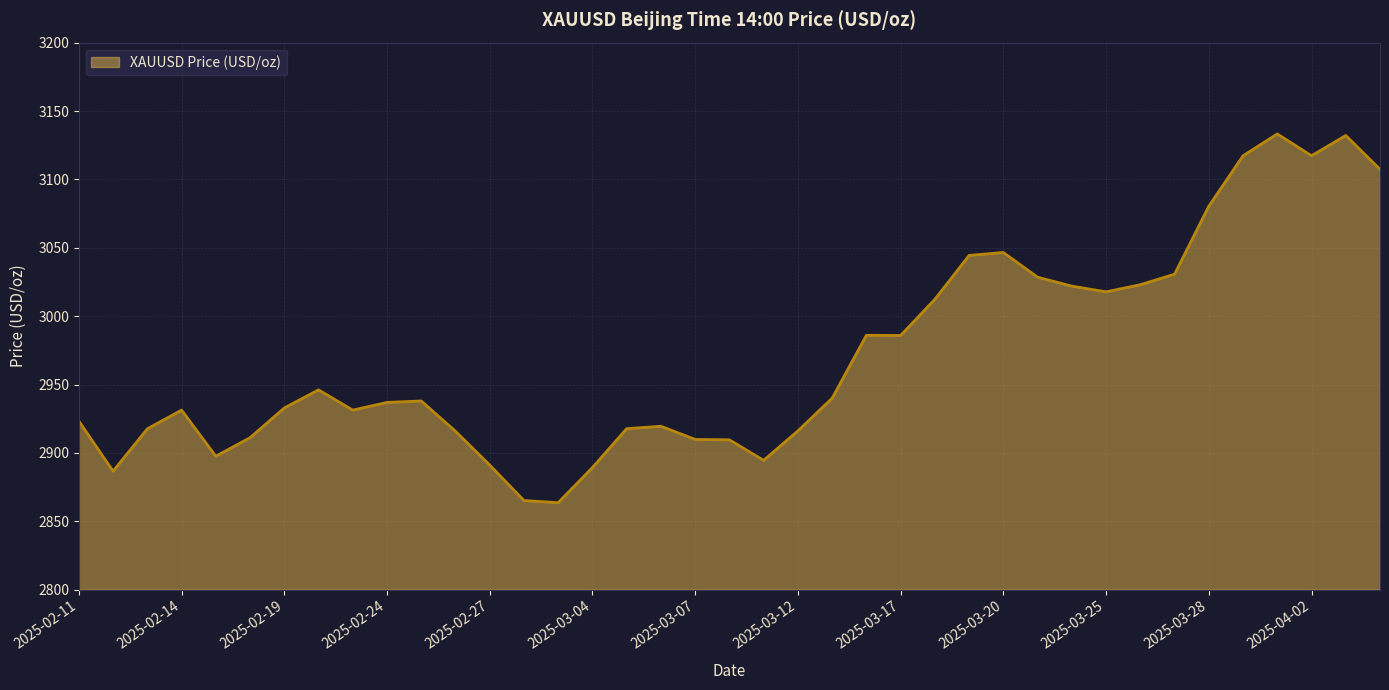

What is the sum of all values?

115870.1